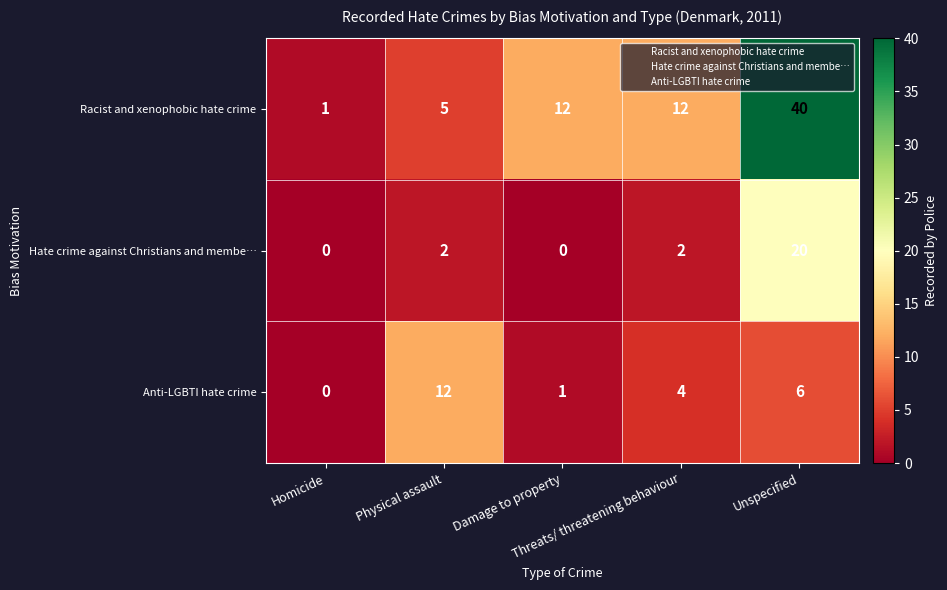

What is the average value of the Hate crime against Christians and membe… series?

5